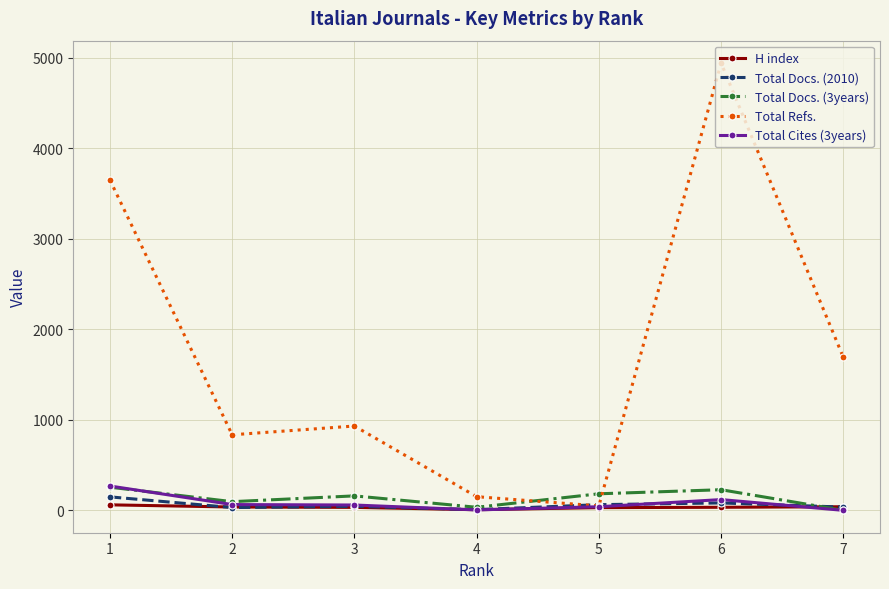

True or false: Total Cites (3years) has a value of 269 at 1.

True